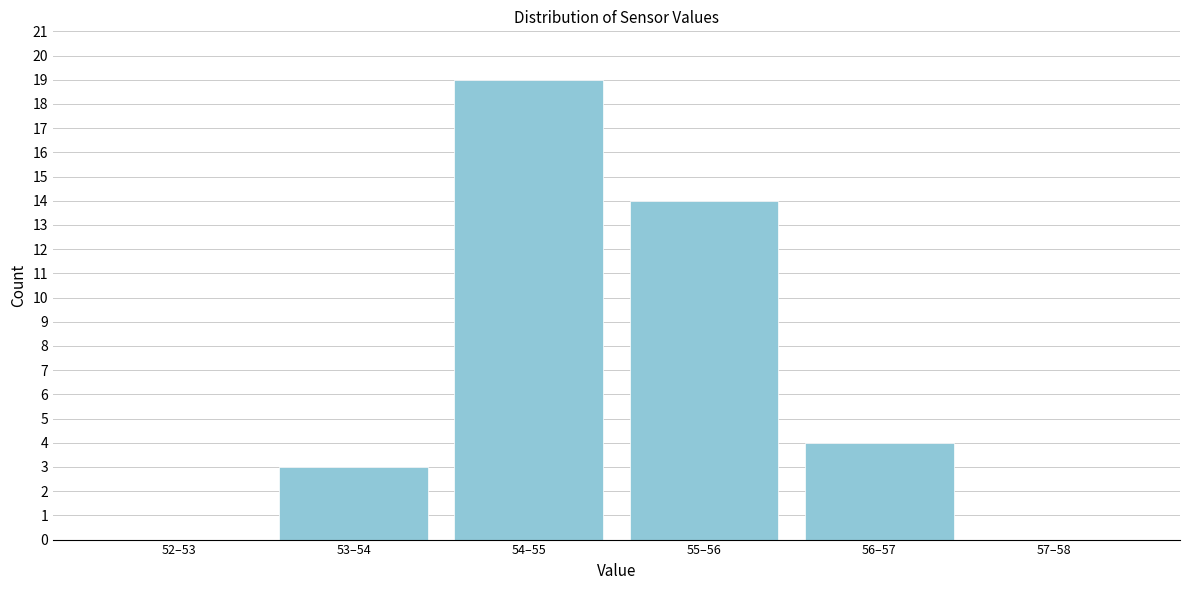

Reading left to right, extract all data points from this chart.

52–53=0	53–54=3	54–55=19	55–56=14	56–57=4	57–58=0